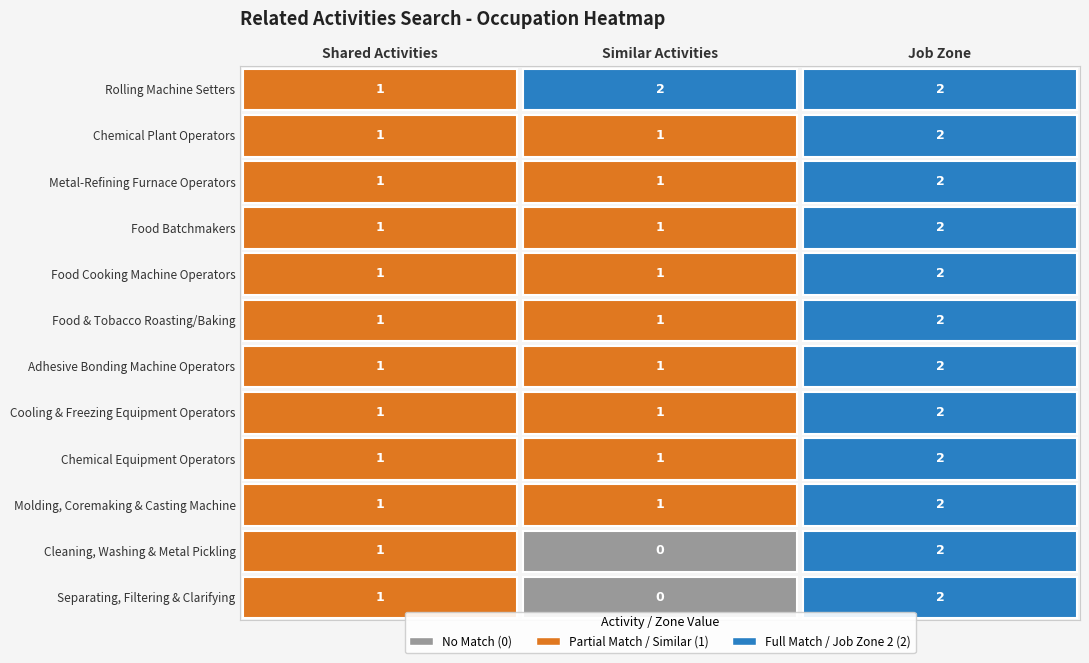

Between Shared Activities and Similar Activities, which is larger?

Similar Activities